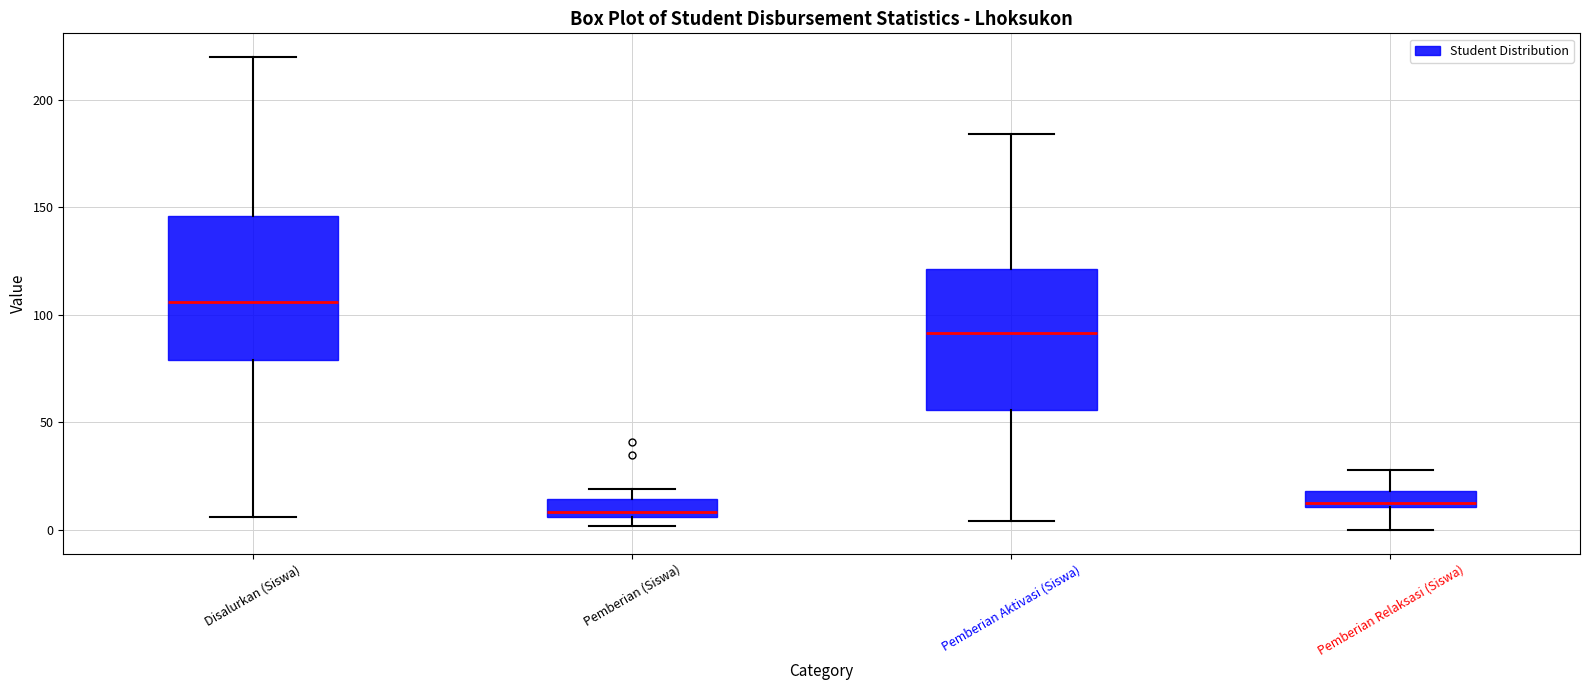

Where does the upper whisker of the box for Disalurkan (Siswa) end on the y-axis? The values are not printed on the chart, so give them approximately, as read against the axis.

220